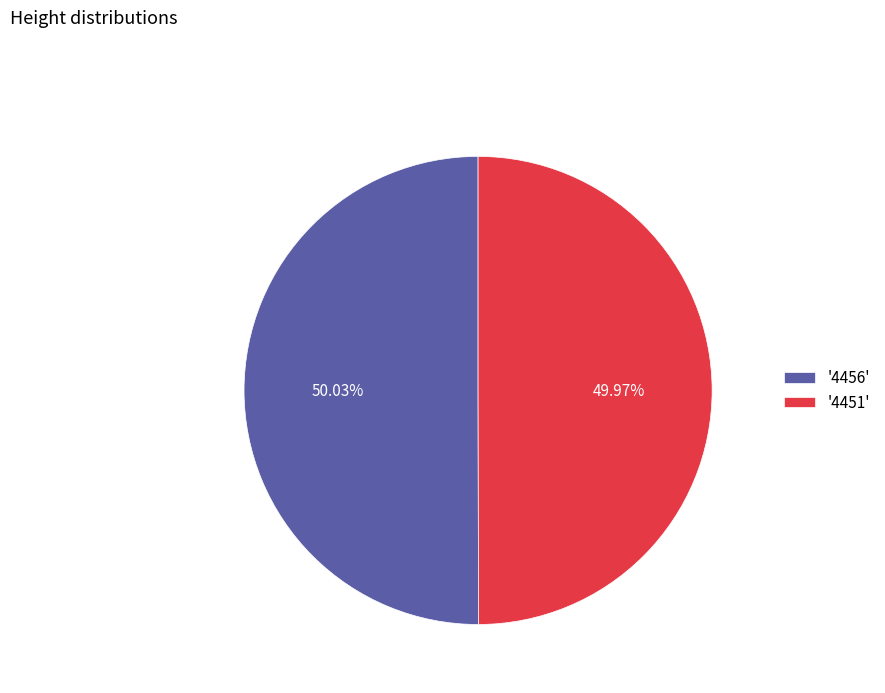

What is the ratio of the value at '4456' to the value at '4451'?

1.0